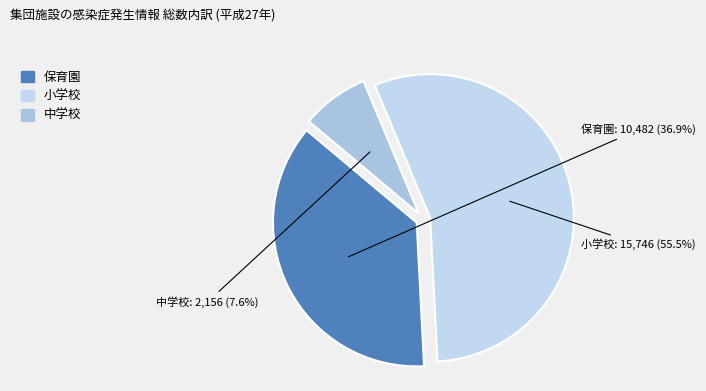

Which has a higher value, 小学校 or 保育園?

小学校